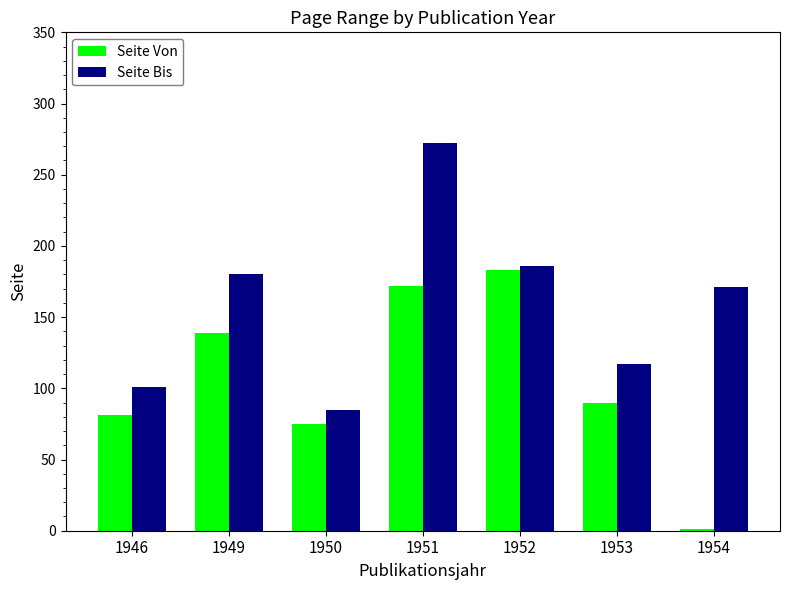

What is the spread (max minus min) of values at 1950?

10